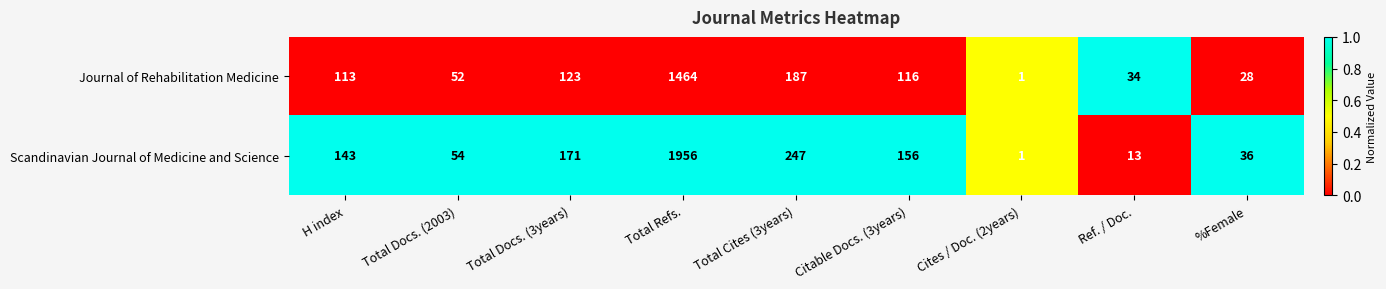

The Scandinavian Journal of Medicine and Science series shows 156 at Citable Docs. (3years). True or false?

True